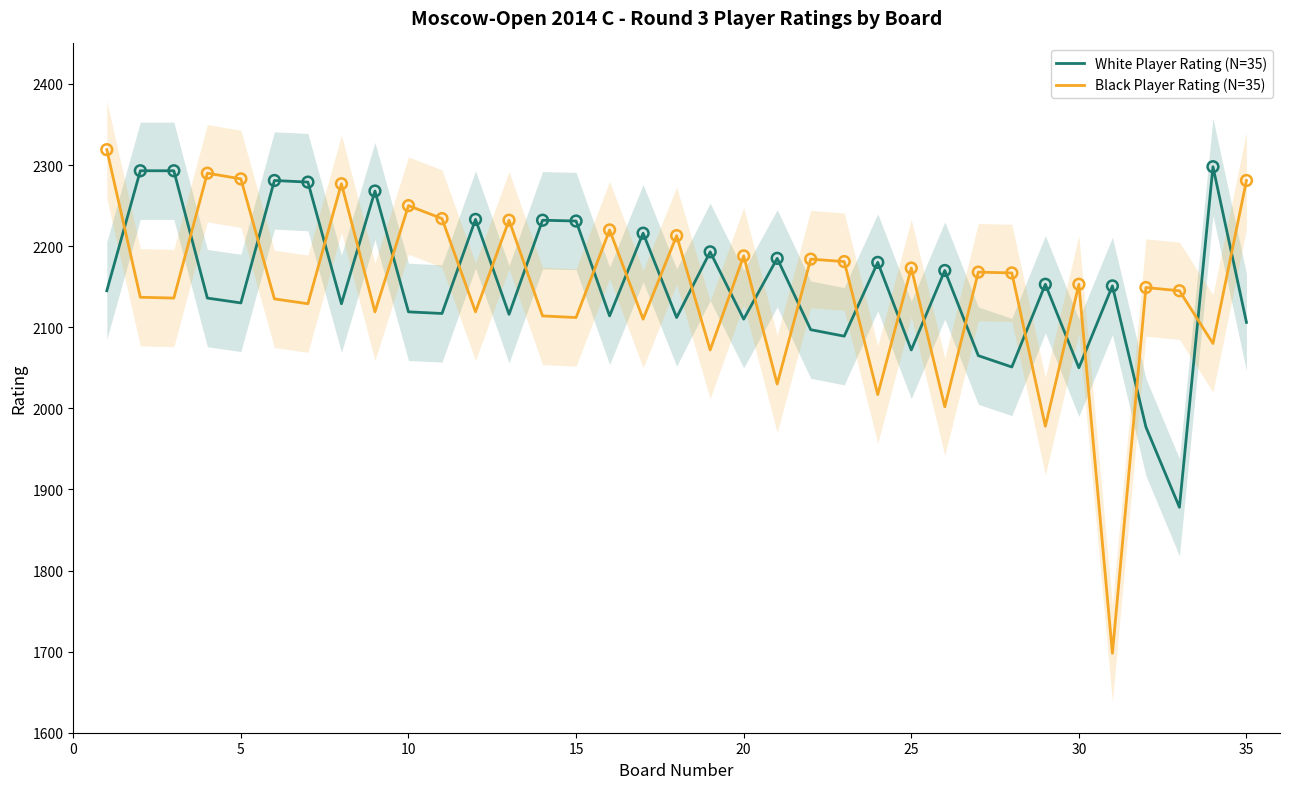

Which series has the largest Y range (max minus min)?

Black Player Rating (N=35)